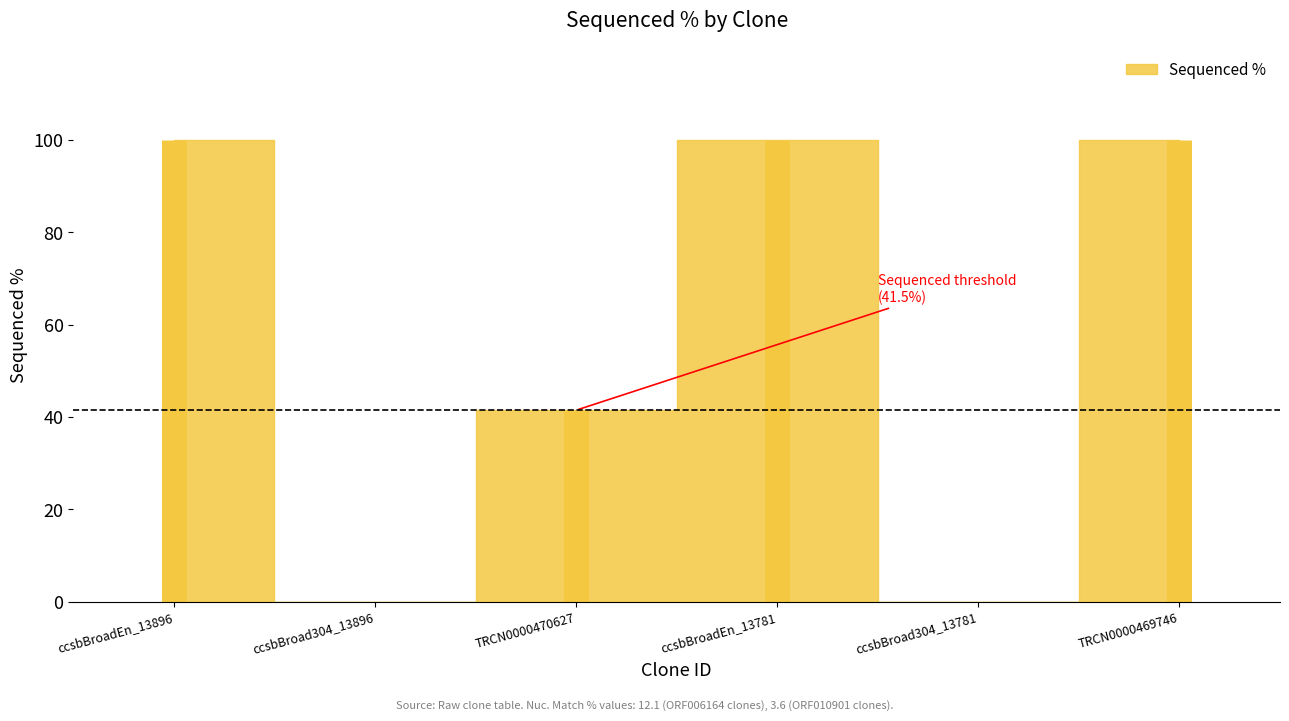

Reading left to right, extract all data points from this chart.

ccsbBroadEn_13896=100.0	ccsbBroad304_13896=0.0	TRCN0000470627=41.5	ccsbBroadEn_13781=100.0	ccsbBroad304_13781=0.0	TRCN0000469746=100.0